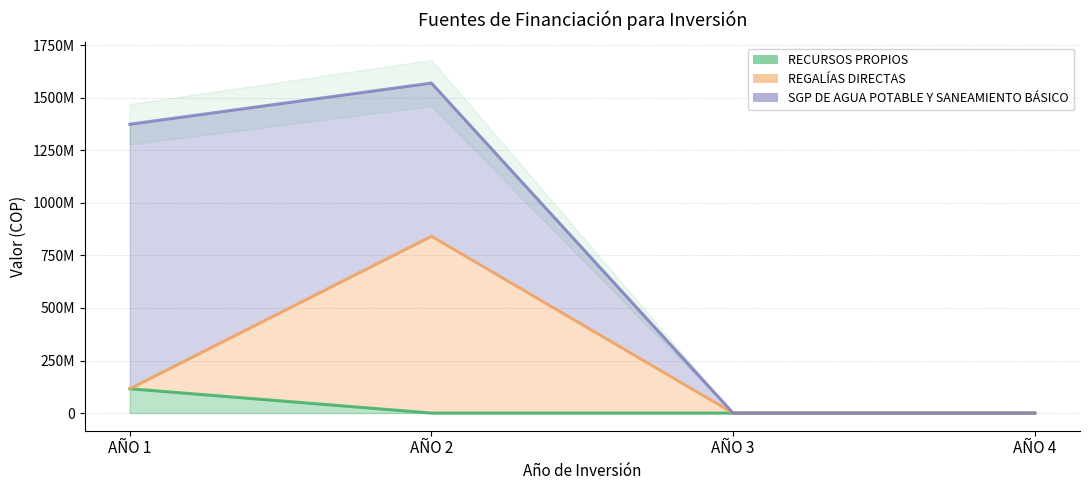

At which category does REGALÍAS DIRECTAS reach its first local peak?

AÑO 2